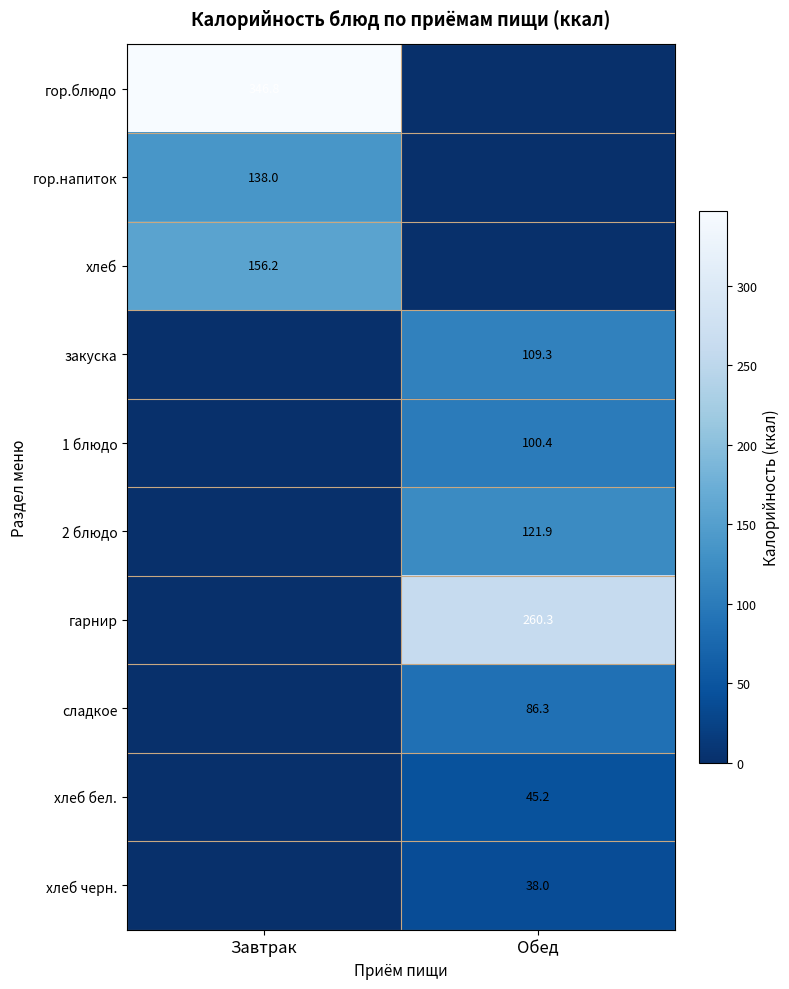

True or false: 2 блюдо has a value of 121.9 at Обед.

True